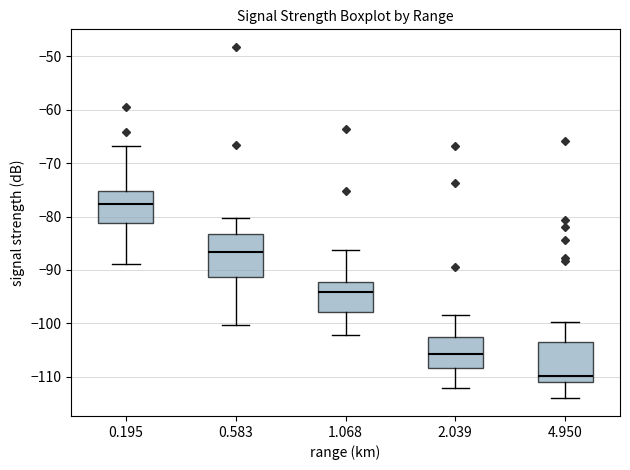

Where is the upper edge of the box at x = 4.950 on the y-axis? The values are not printed on the chart, so give them approximately, as read against the axis.

-103